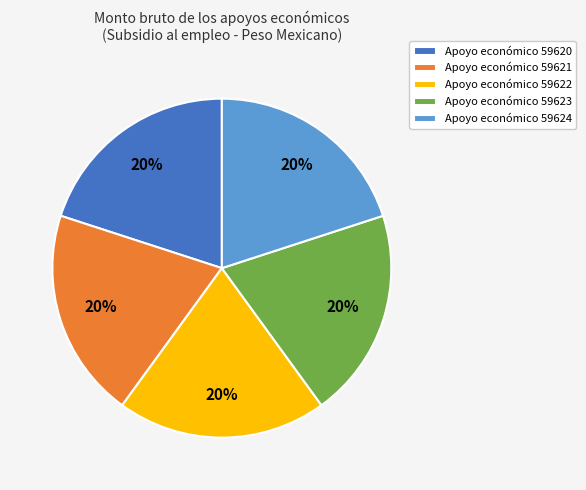

What is the ratio of the value at Apoyo económico 59624 to the value at Apoyo económico 59621?

1.0